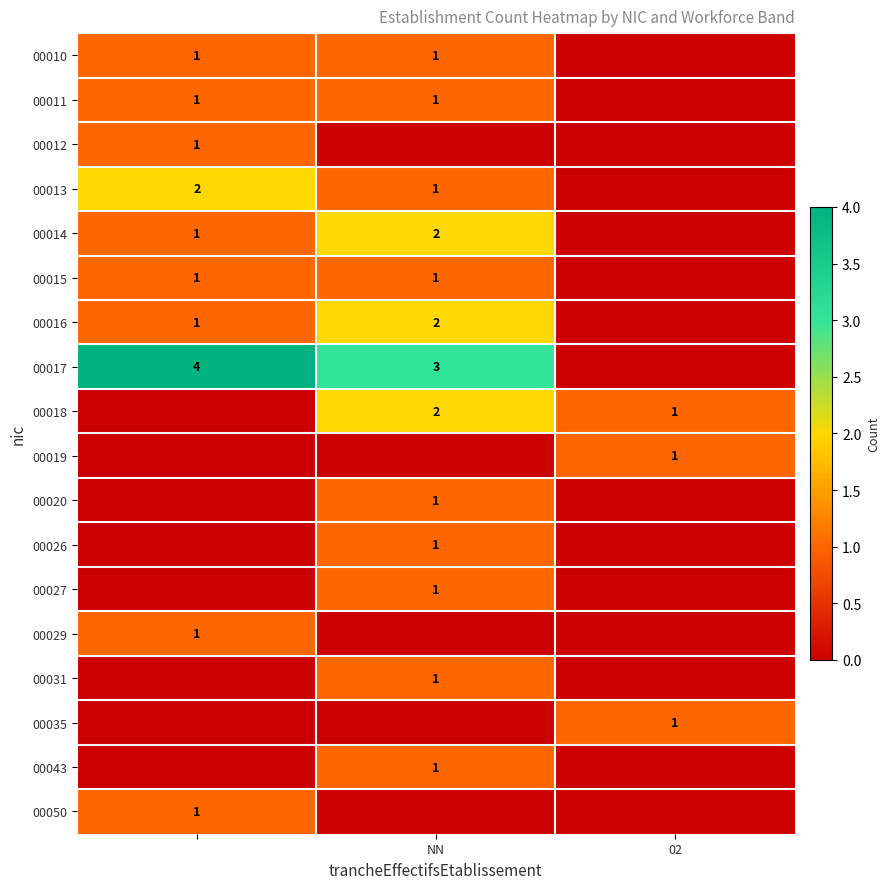

What is the total value across all series at 2?

3